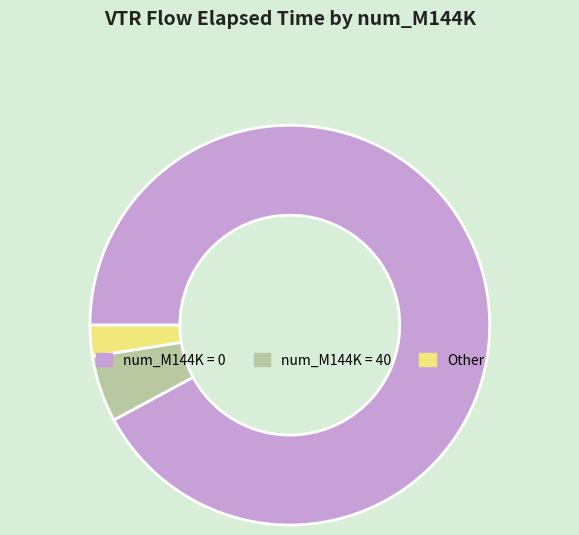

Combined, do num_M144K = 0 and num_M144K = 40 account for over 50%?

Yes